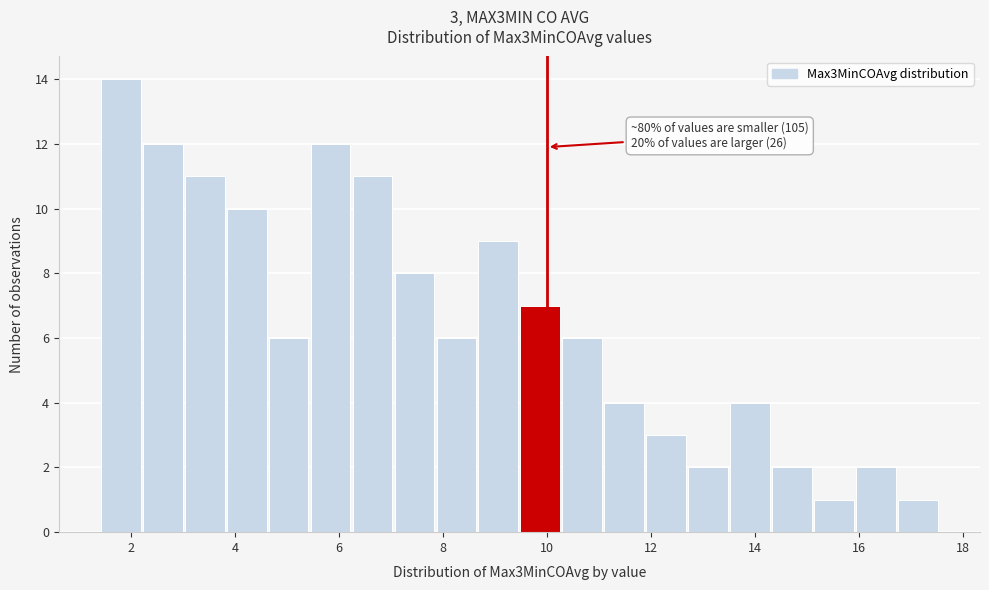

Over which range of the x-axis is the bar tallest?

1.4 to 2.2